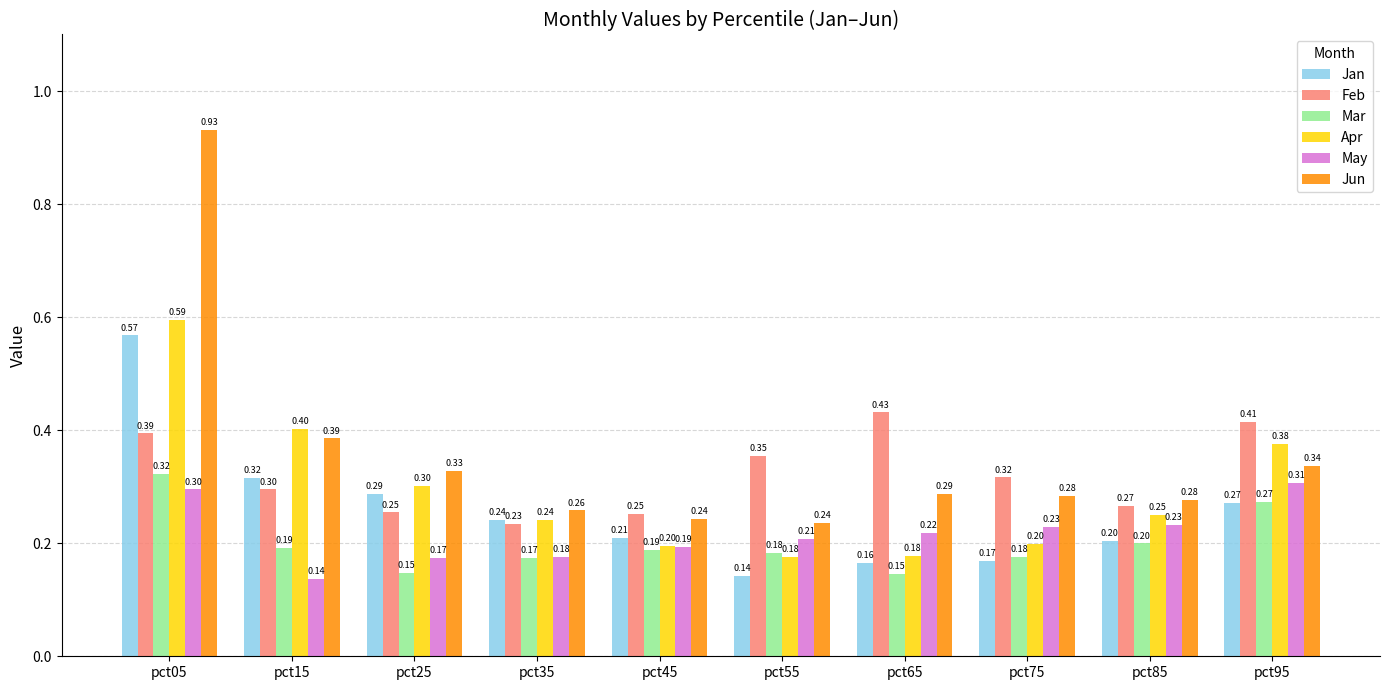

What is the sum of all Feb values?

3.2